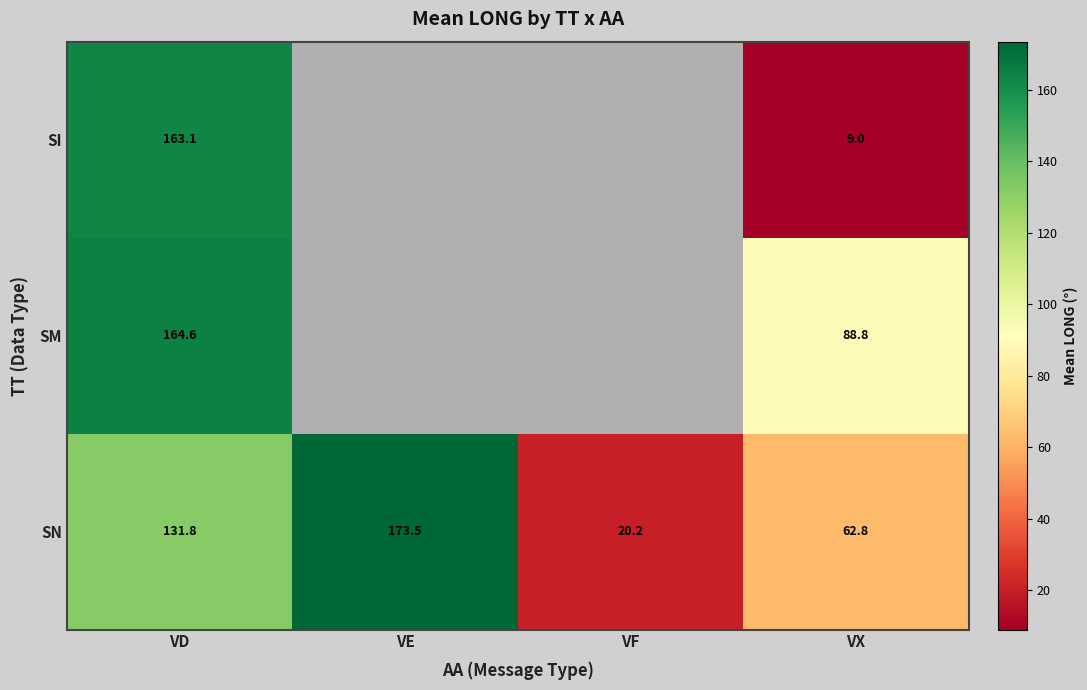

List the labels in order of SN value, largest first.

VE, VD, VX, VF